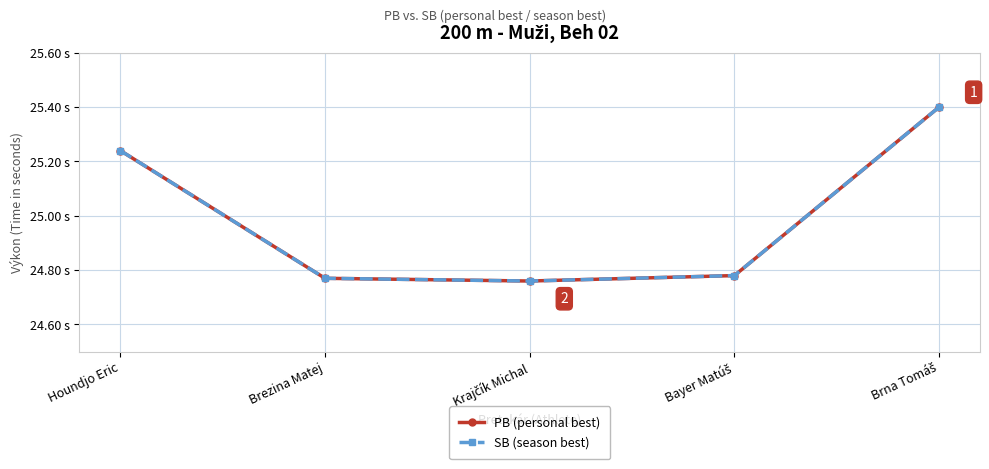

Does the chart have visible grid lines?

Yes